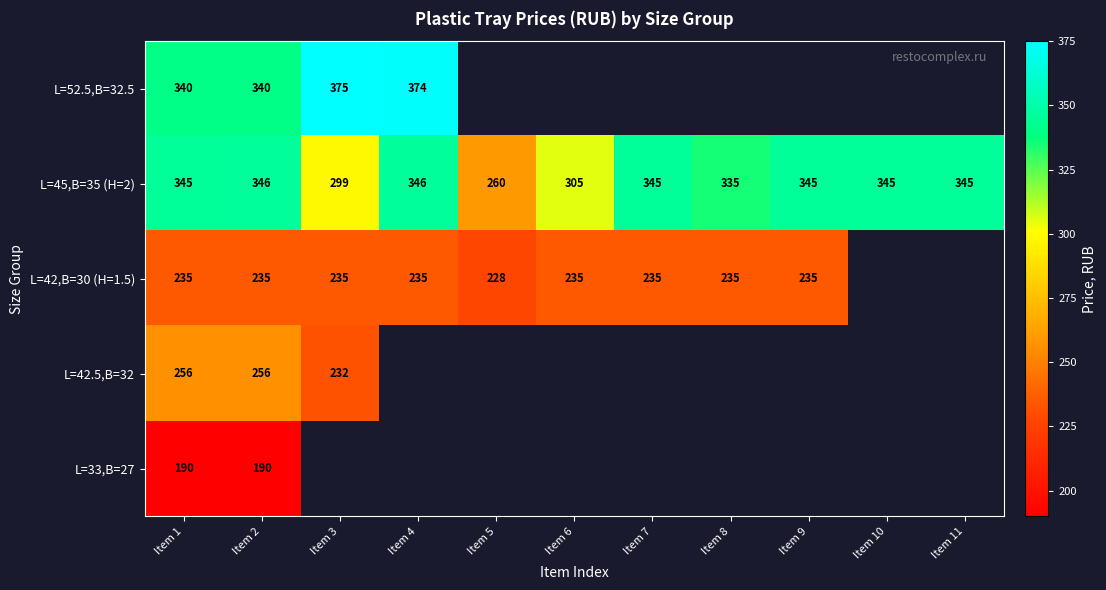

What is the average value of the L=45,B=35 (H=2) series?

329